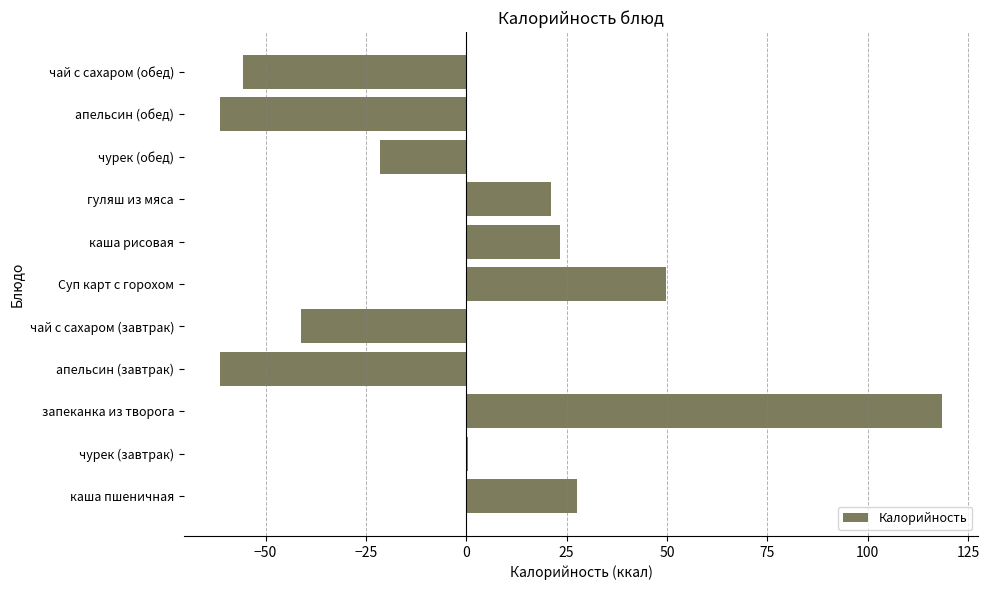

Does the chart contain stacked bars?

No